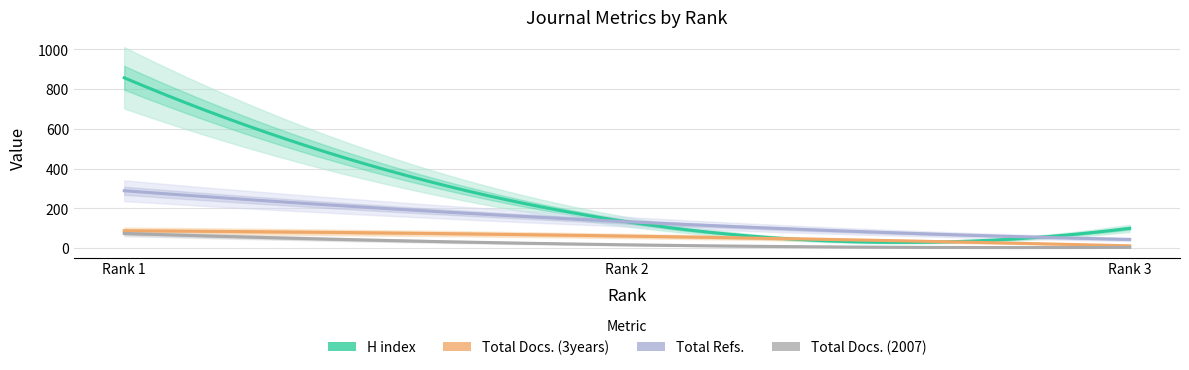

Reading left to right, what are all the values shown in this chart?

H index: Rank 1=857	Rank 2=133	Rank 3=100
Total Docs. (2007): Rank 1=74	Rank 2=17	Rank 3=4
Total Docs. (3years): Rank 1=88	Rank 2=61	Rank 3=12
Total Refs.: Rank 1=289	Rank 2=133	Rank 3=44